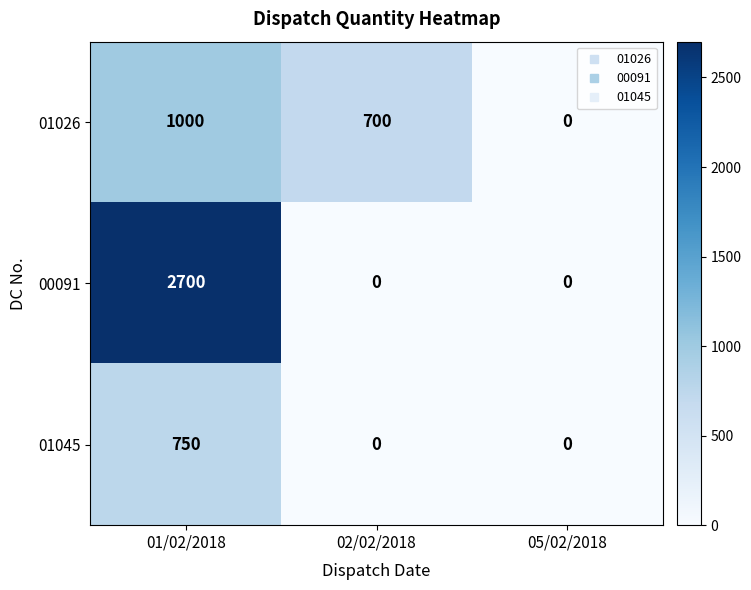

The 01045 series shows 0 at 05/02/2018. True or false?

True